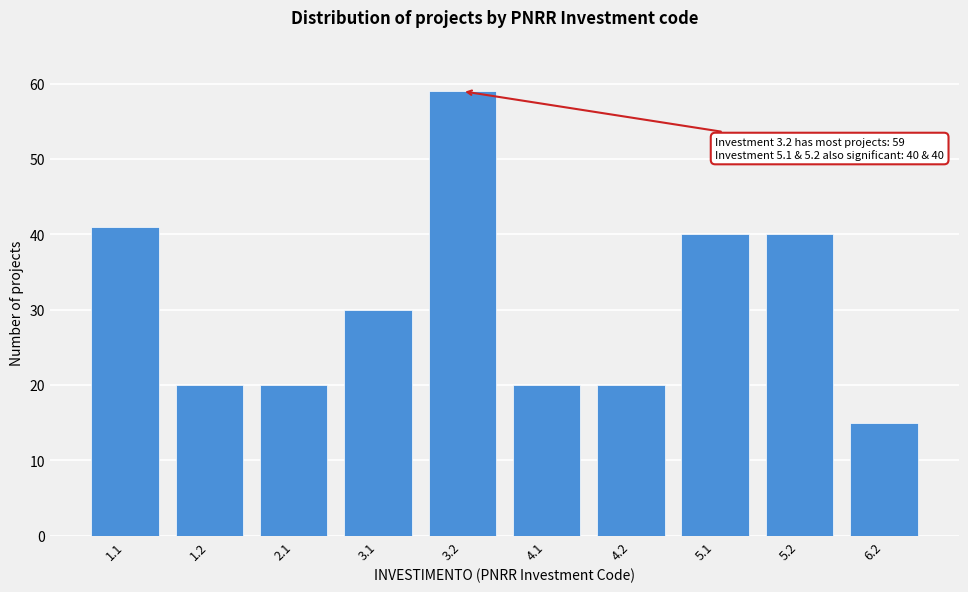

Reading left to right, what are all the values shown in this chart?

41	20	20	30	59	20	20	40	40	15